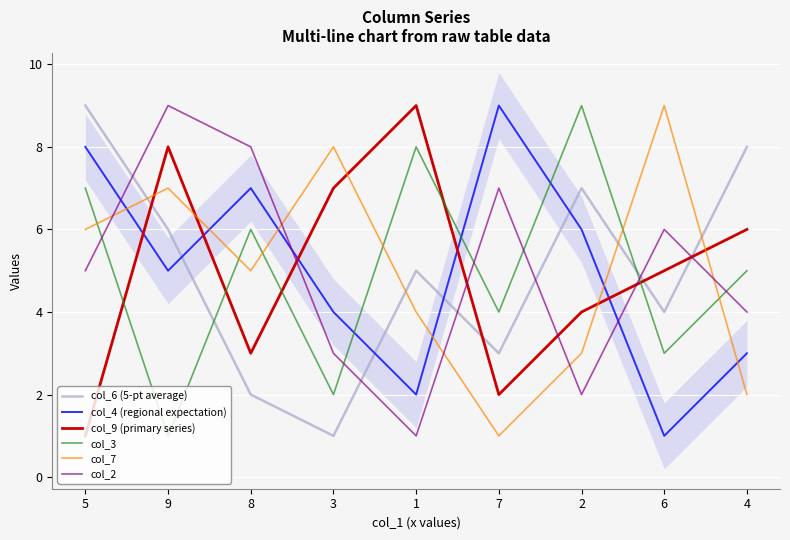

The col_9 (primary series) series shows 7 at 3. True or false?

True